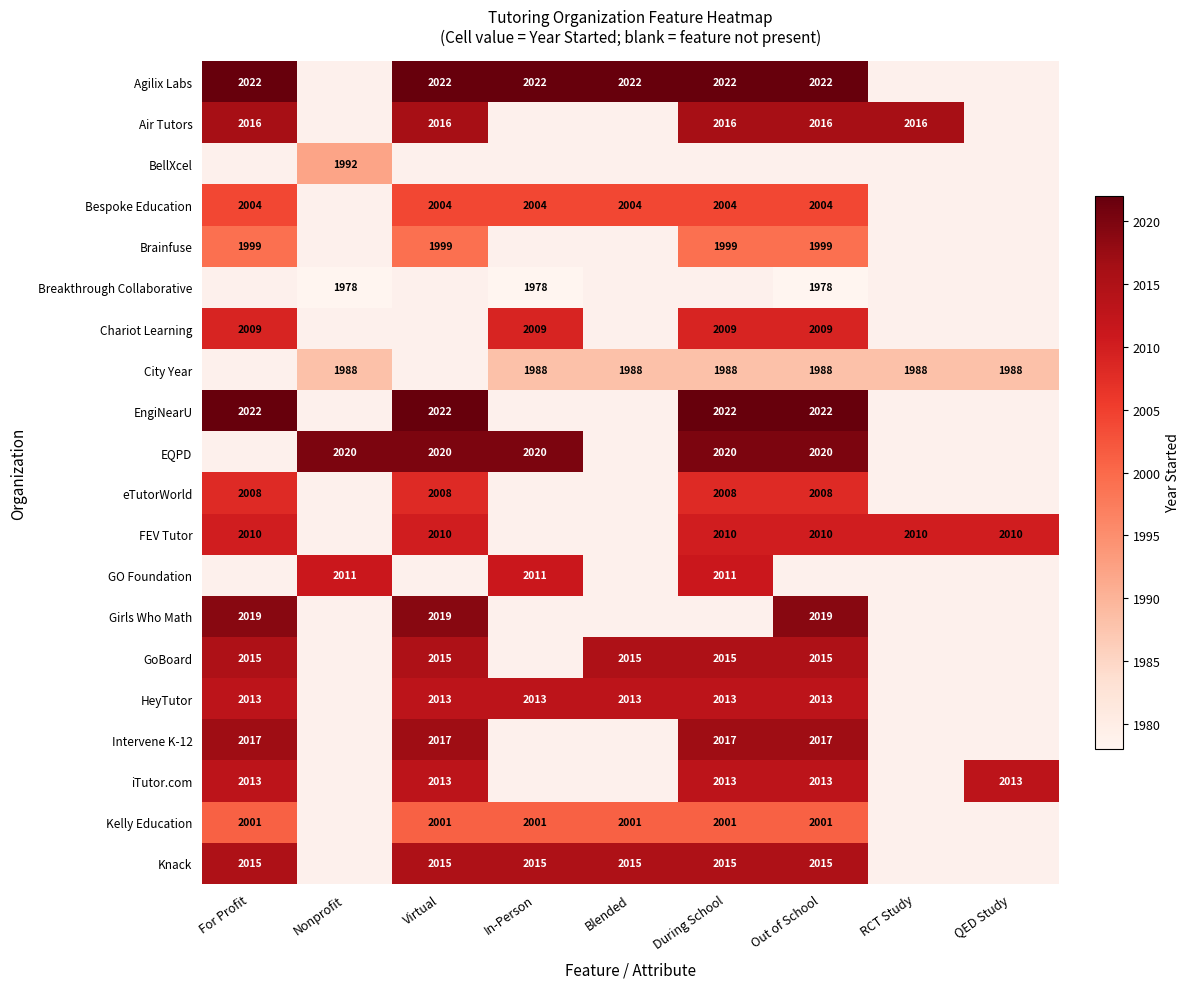

The FEV Tutor series shows 2010 at RCT Study. True or false?

True